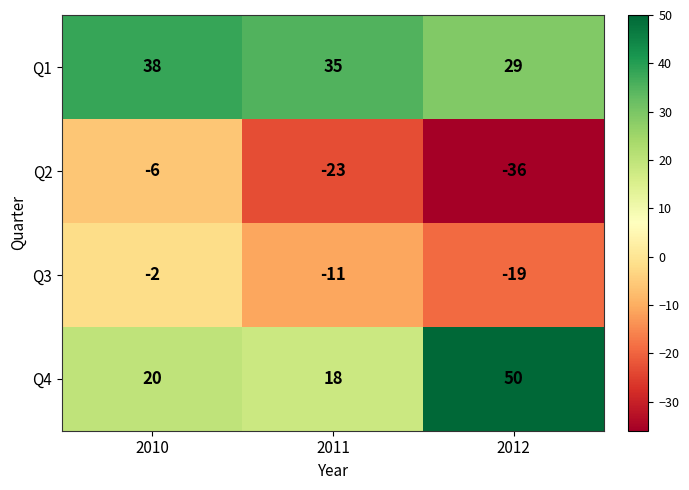

At which label does Q2 first exceed -23?

2010